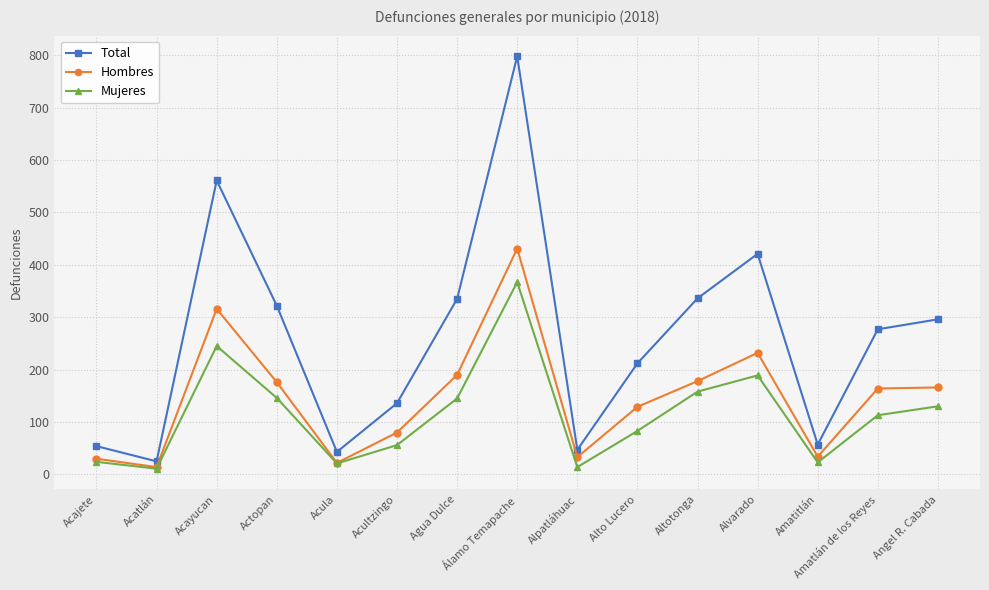

What is the value of the Mujeres point at the 3rd from the left?

245